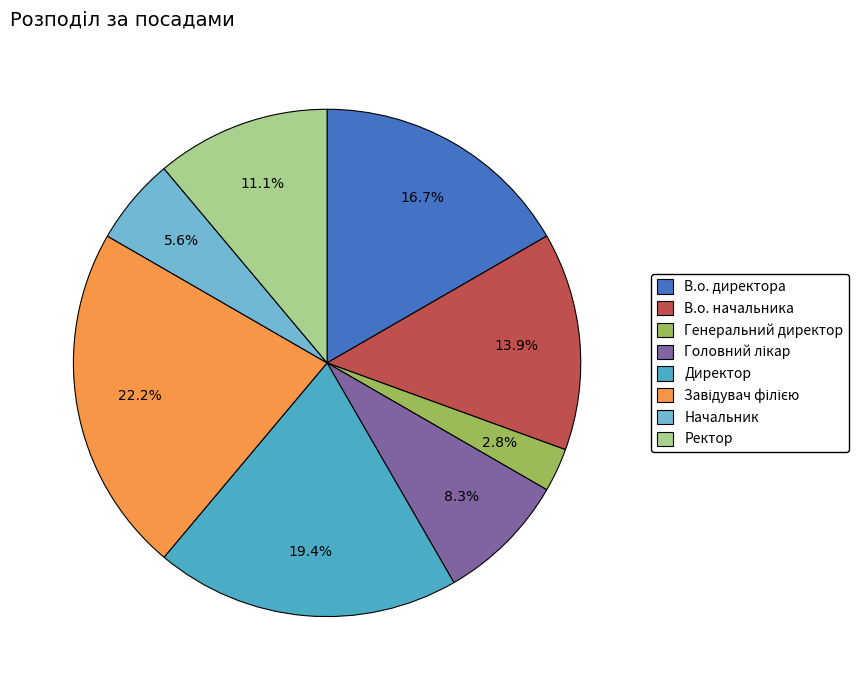

To the nearest percent, what percentage of the pie is Генеральний директор?

3%